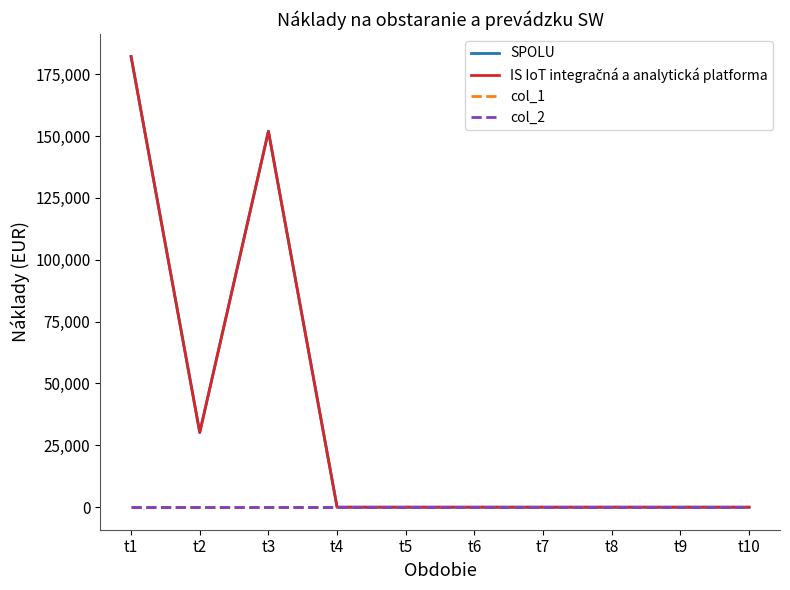

Reading left to right, transcribe all the data shown in this chart.

SPOLU: 182169	30204	151965	0	0	0	0	0	0	0
IS IoT integračná a analytická platforma: 182169	30204	151965	0	0	0	0	0	0	0
col_1: 0	0	0	0	0	0	0	0	0	0
col_2: 0	0	0	0	0	0	0	0	0	0